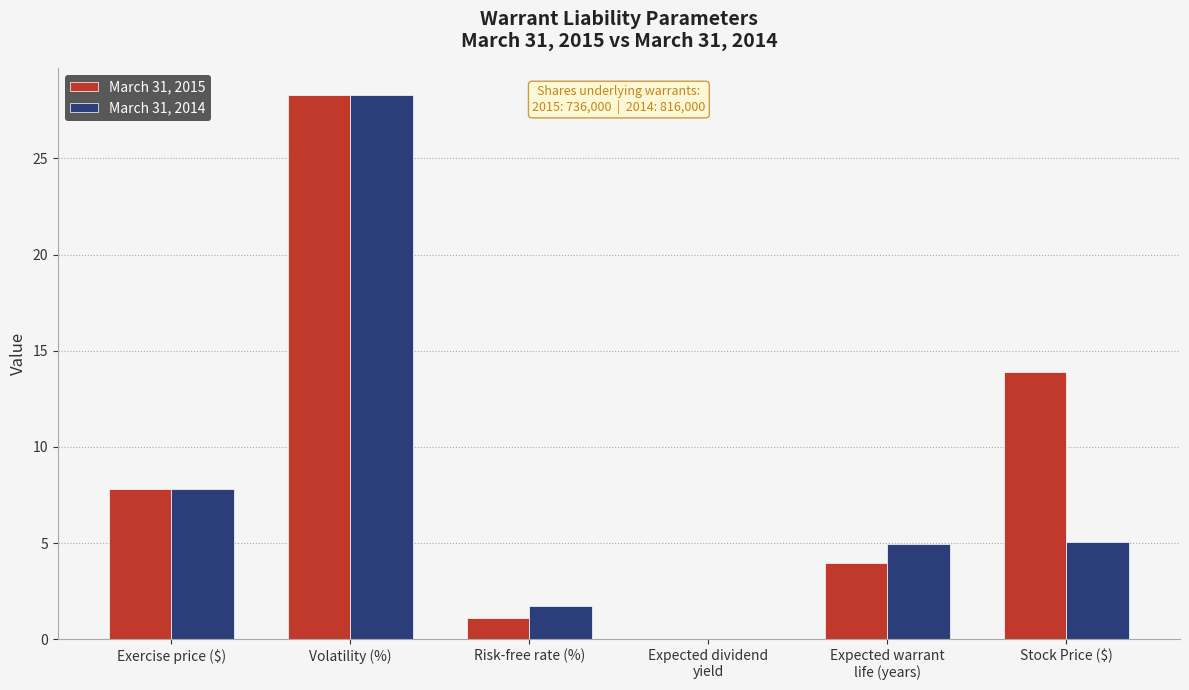

What is the average value of the March 31, 2015 series?

9.2